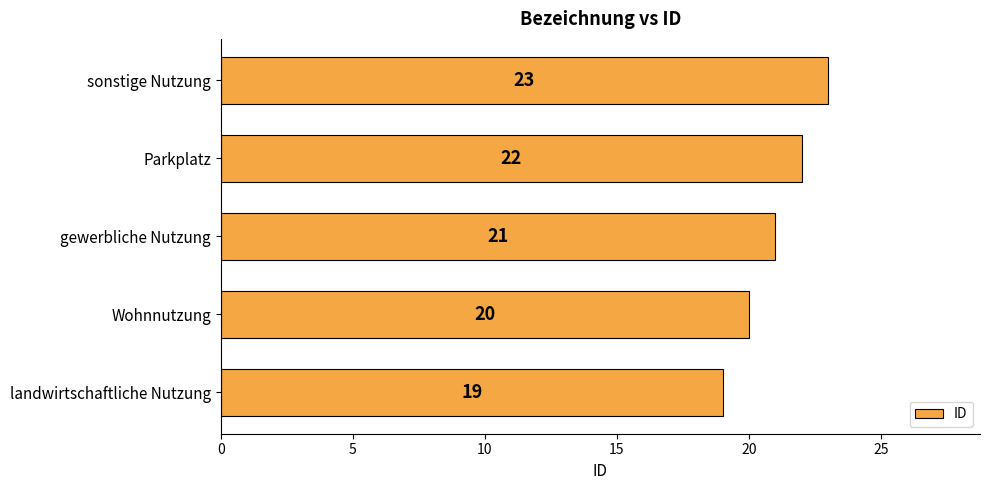

How many bars are there in total?

5